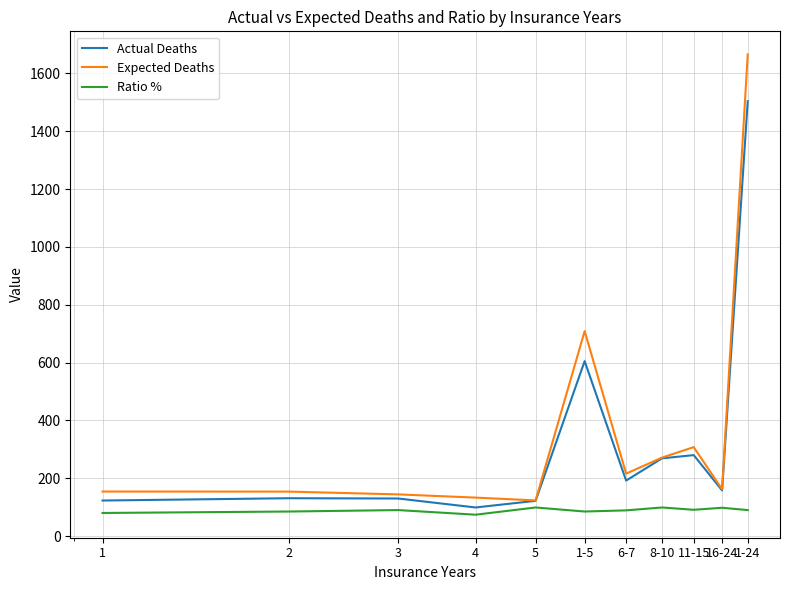

What is the smallest value displayed?

74.0